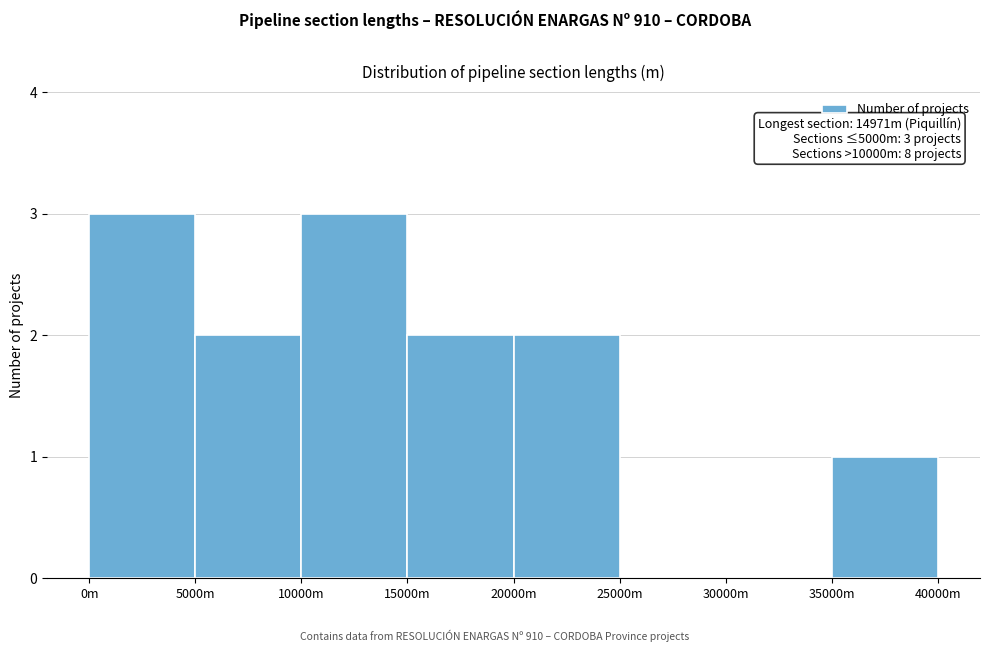

Reading right to left, transcribe all the data shown in this chart.

35000m=1	30000m=0	25000m=0	20000m=2	15000m=2	10000m=3	5000m=2	0m=3